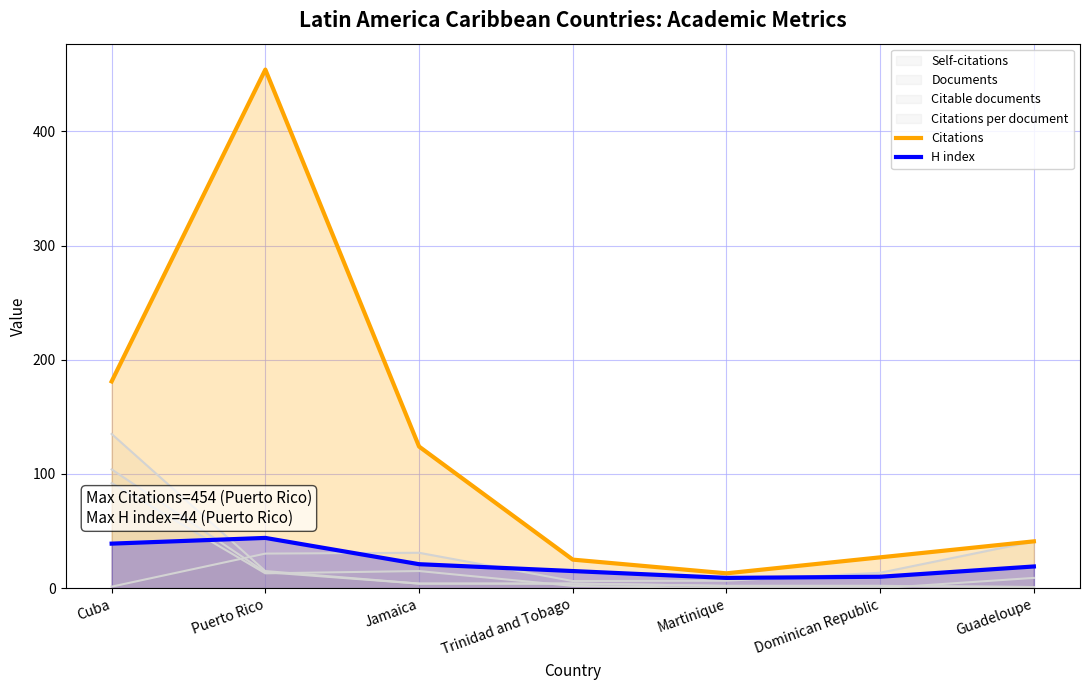

How many data points in Citations are above 41?

3